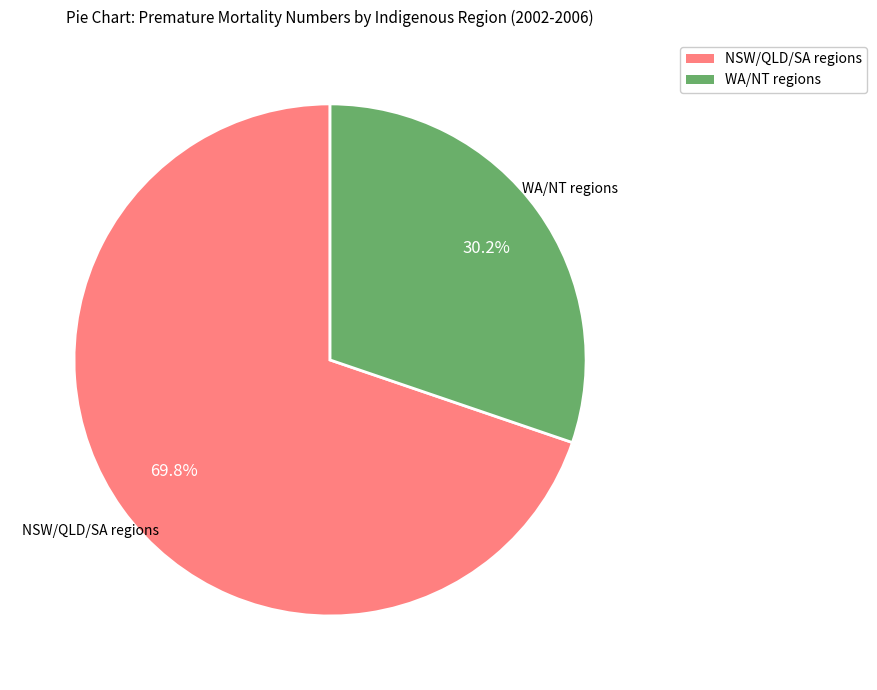

Is there a majority slice in this chart?

Yes